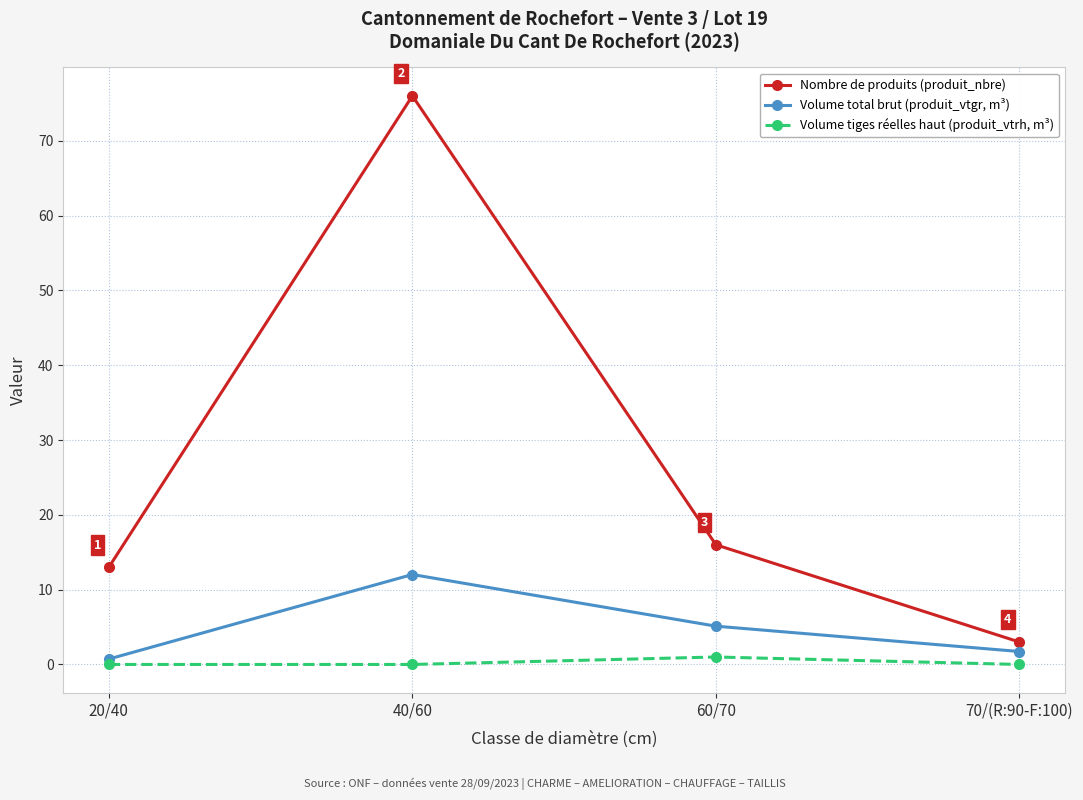

Rank the categories by Volume total brut (produit_vtgr, m³) value from highest to lowest.

40/60, 60/70, 70/(R:90-F:100), 20/40